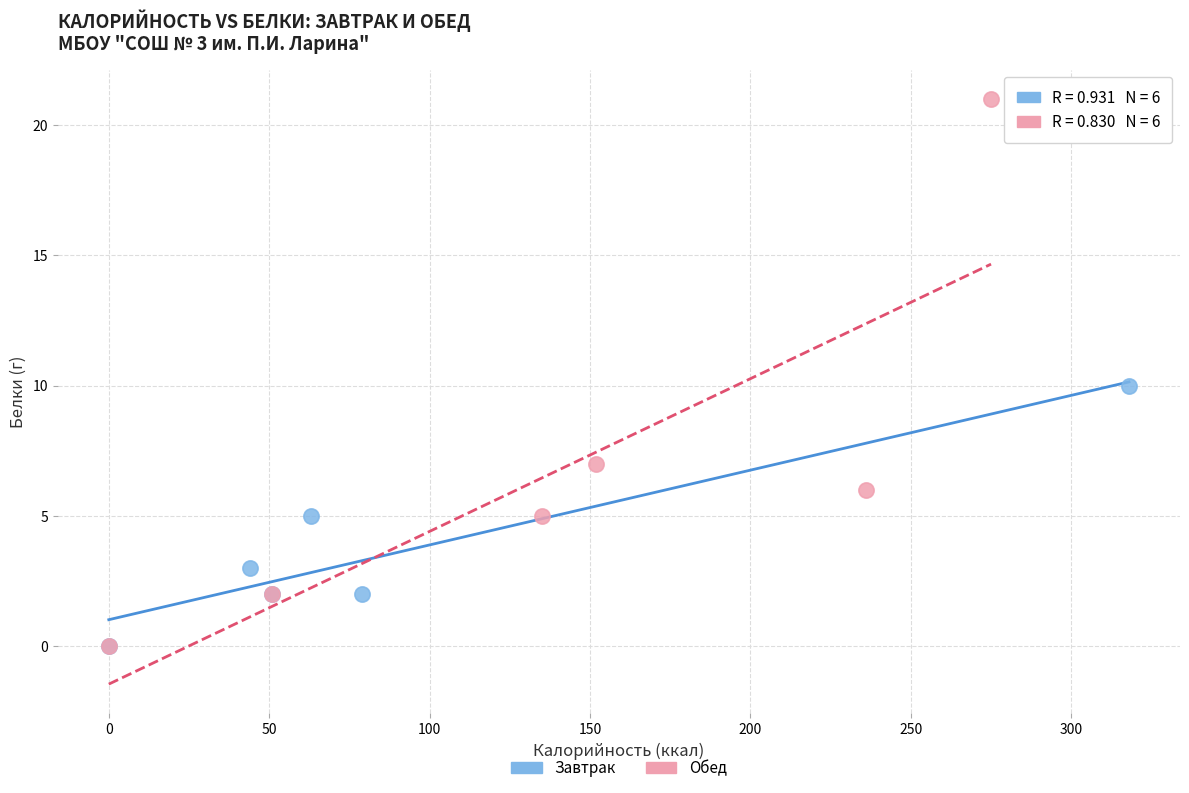

Which series contains the highest Y value?

Обед